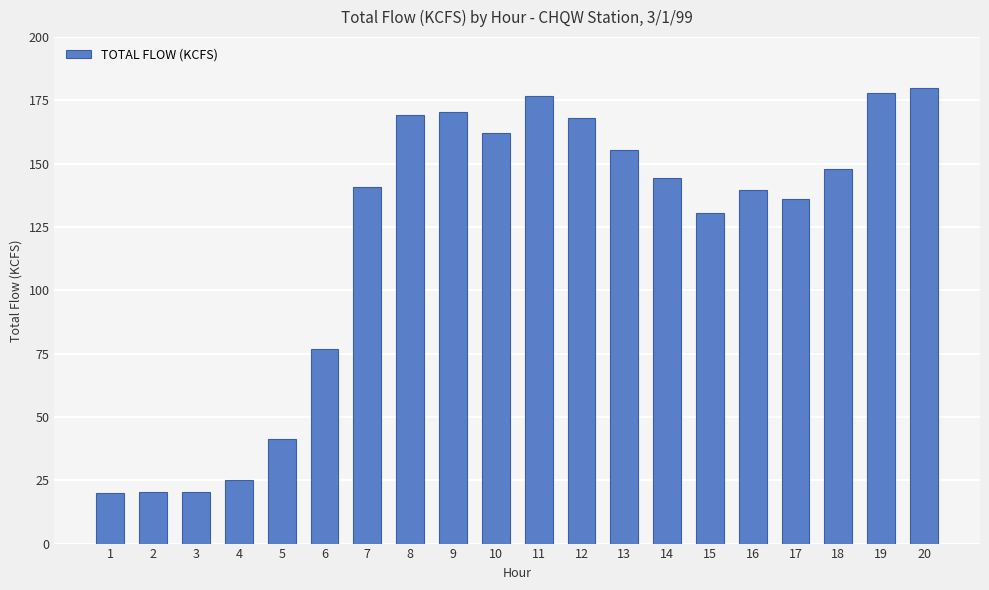

What is the change in value from 11 to 19?

+1.2